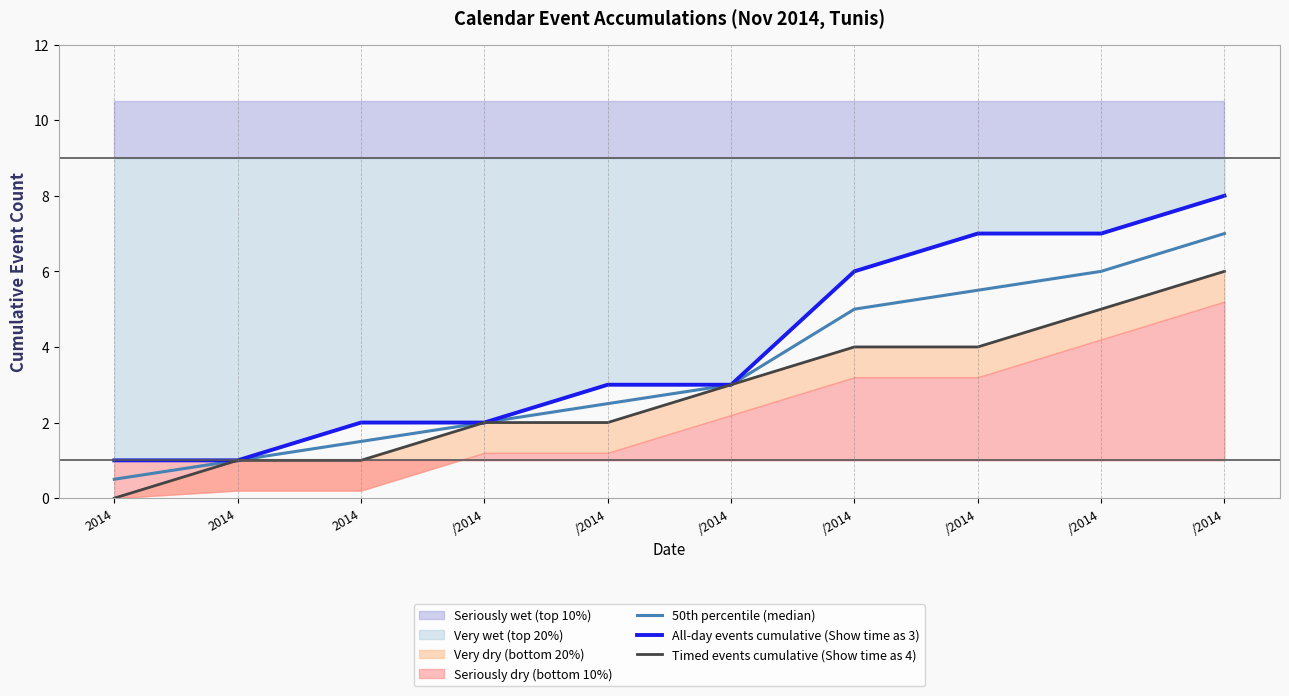

Which series has the widest spread of values?

All-day events cumulative (Show time as 3)